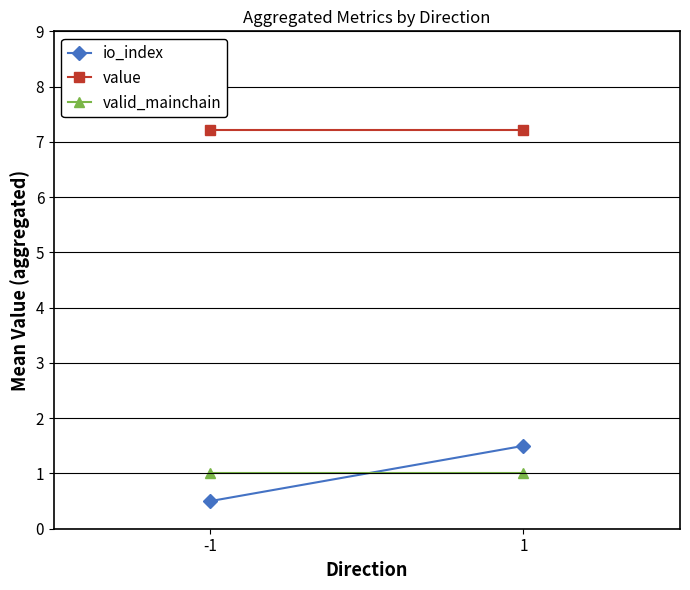

Reading right to left, extract all data points from this chart.

io_index: 1.5	0.5
value: 7.2	7.2
valid_mainchain: 1.0	1.0